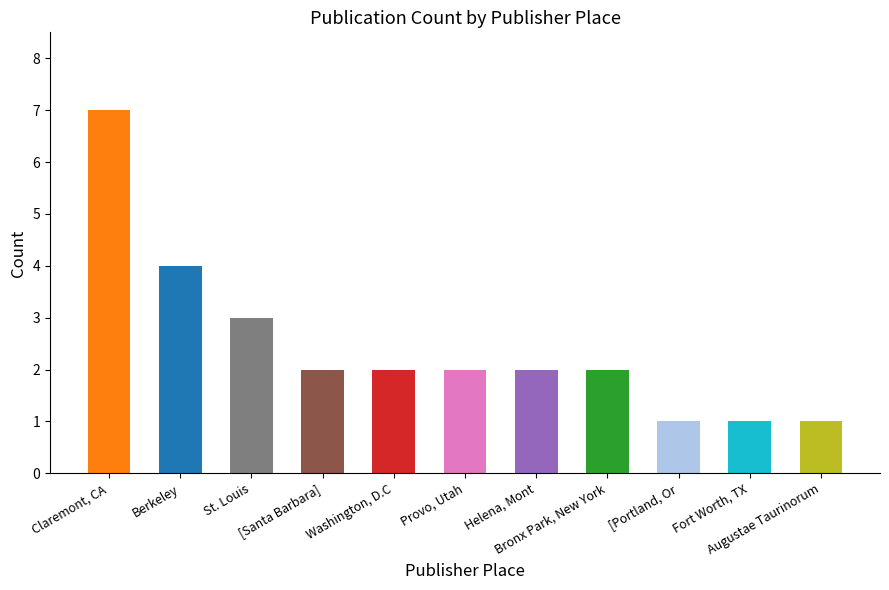

The chart shows a value of 2 at St. Louis. True or false?

False